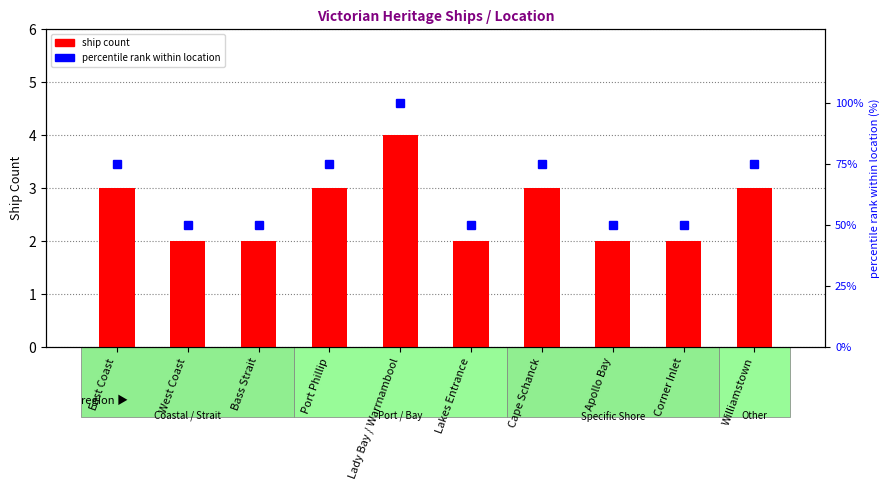

True or false: ship count has a value of 1 at Lakes Entrance.

False